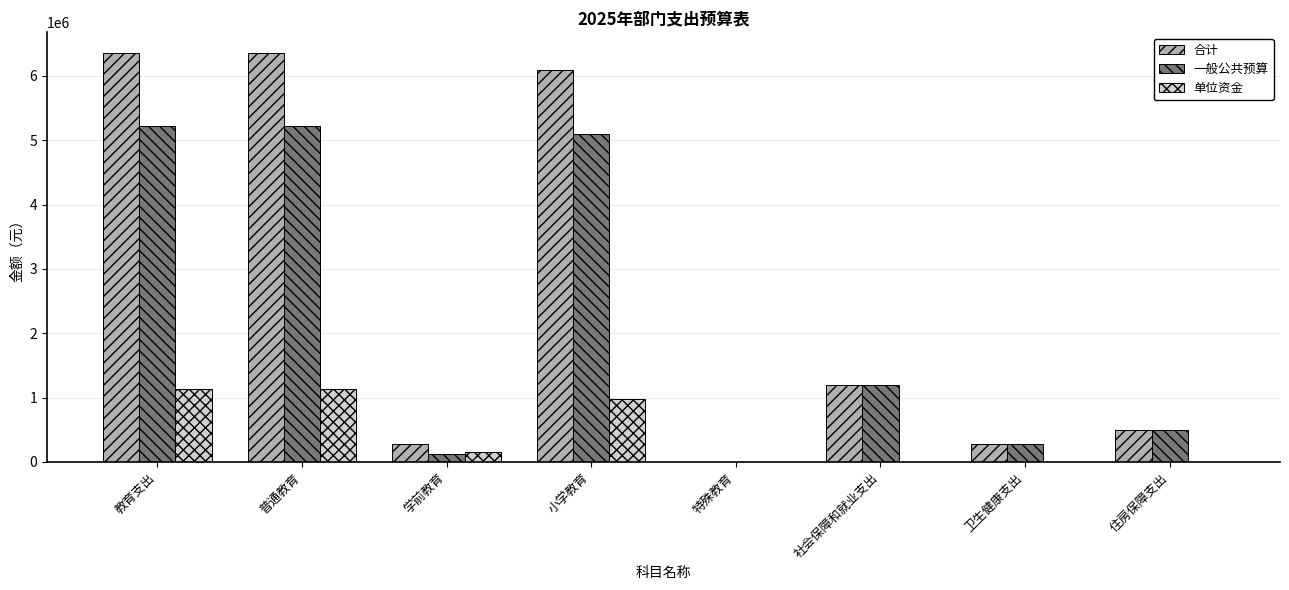

Count the 单位资金 values in the range 0 to 1139100.

8